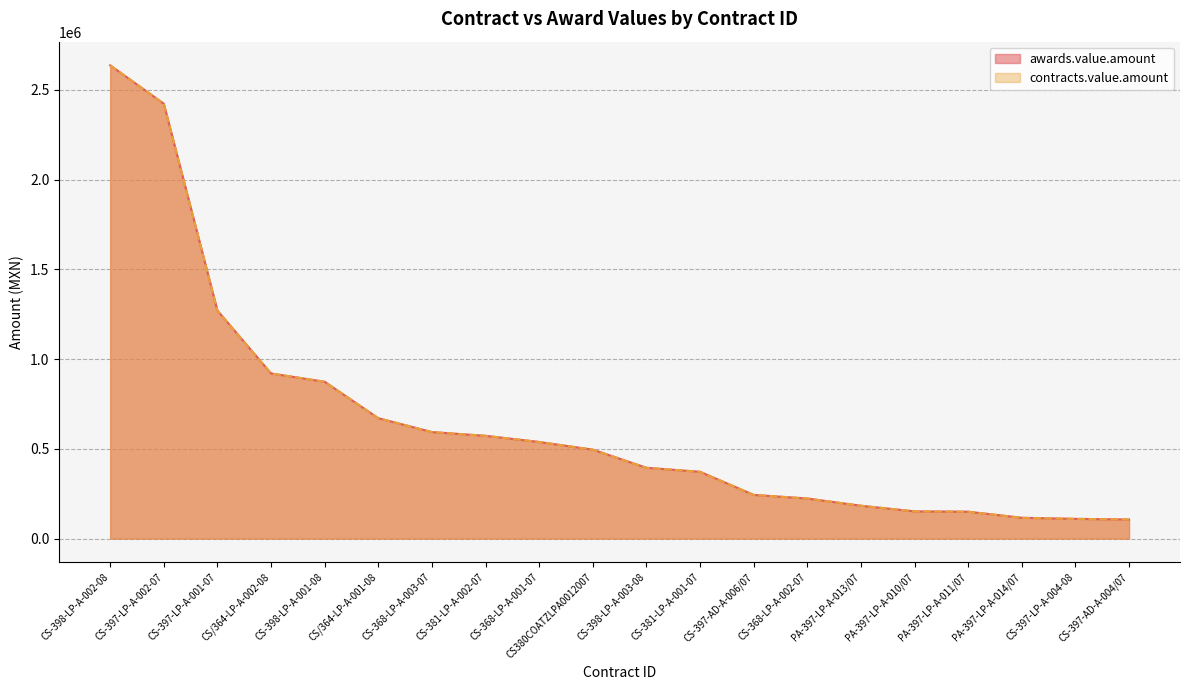

At how many categories does at least one series exceed 1719115?

2